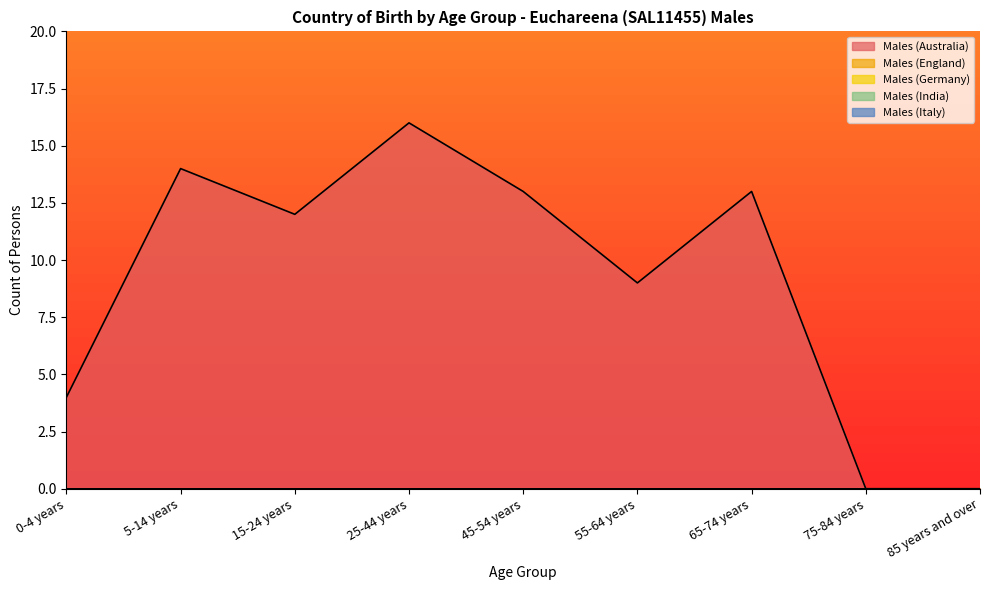

True or false: Males (India) has more than 2 points higher than both neighbors.

False